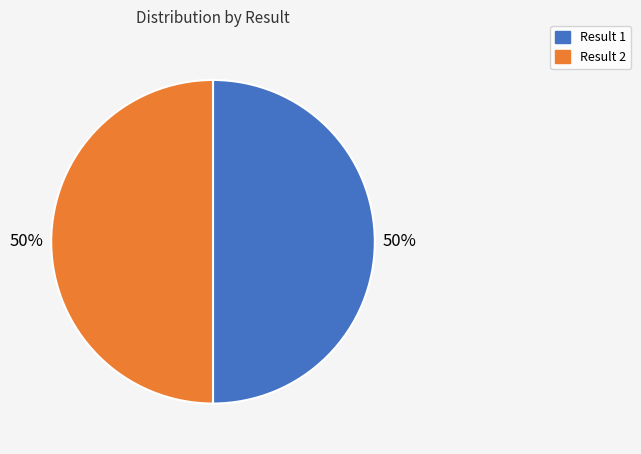

How many slices are in this pie chart?

2